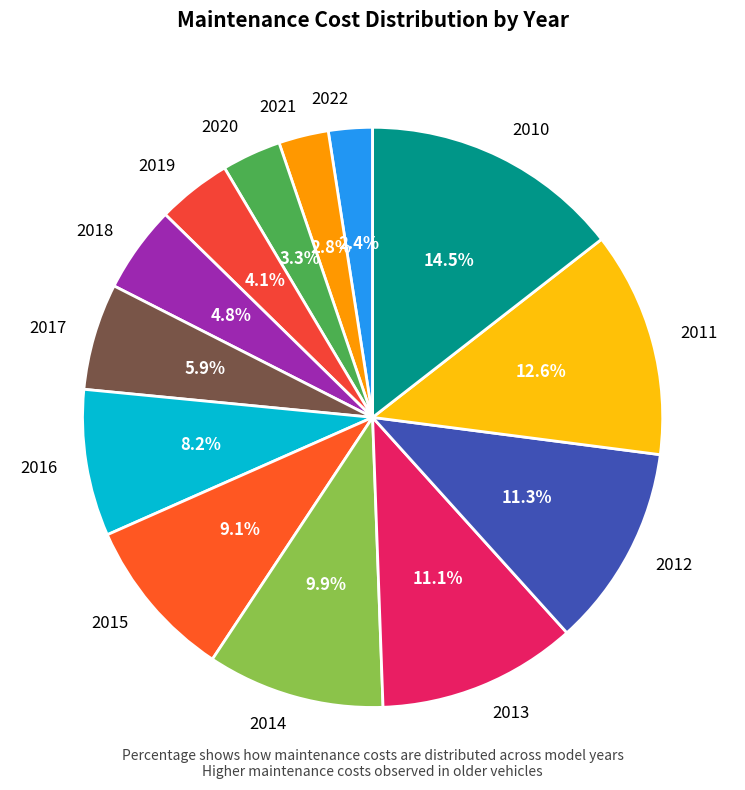

To the nearest percent, what is the difference between the 2021 and 2016 slice percentages?

5%